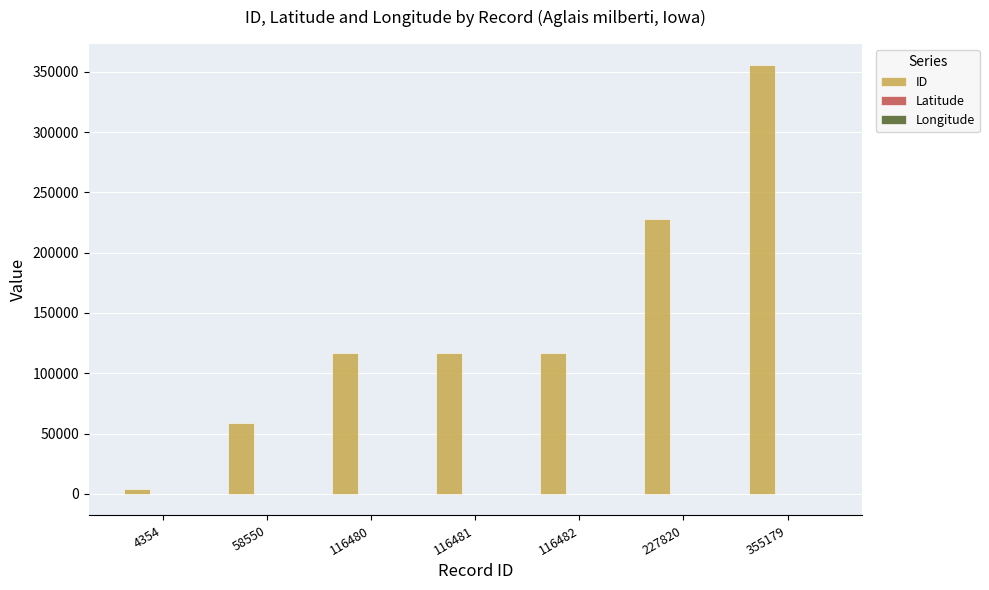

At which category does the chart reach its peak across all series?

355179